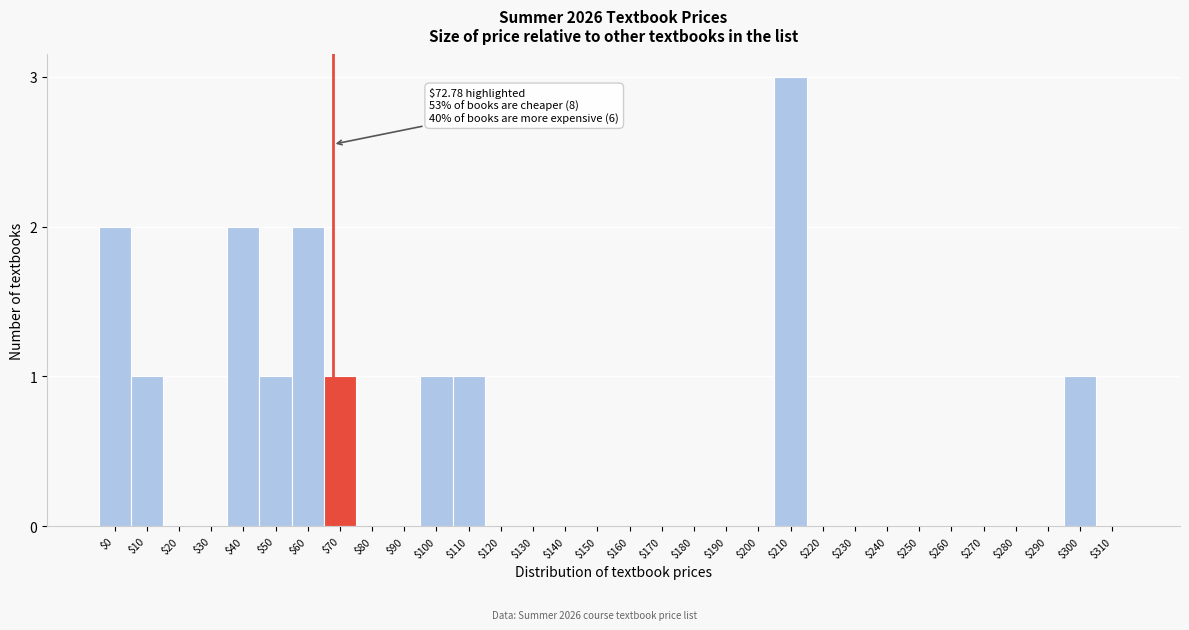

What is the greatest value displayed?

3